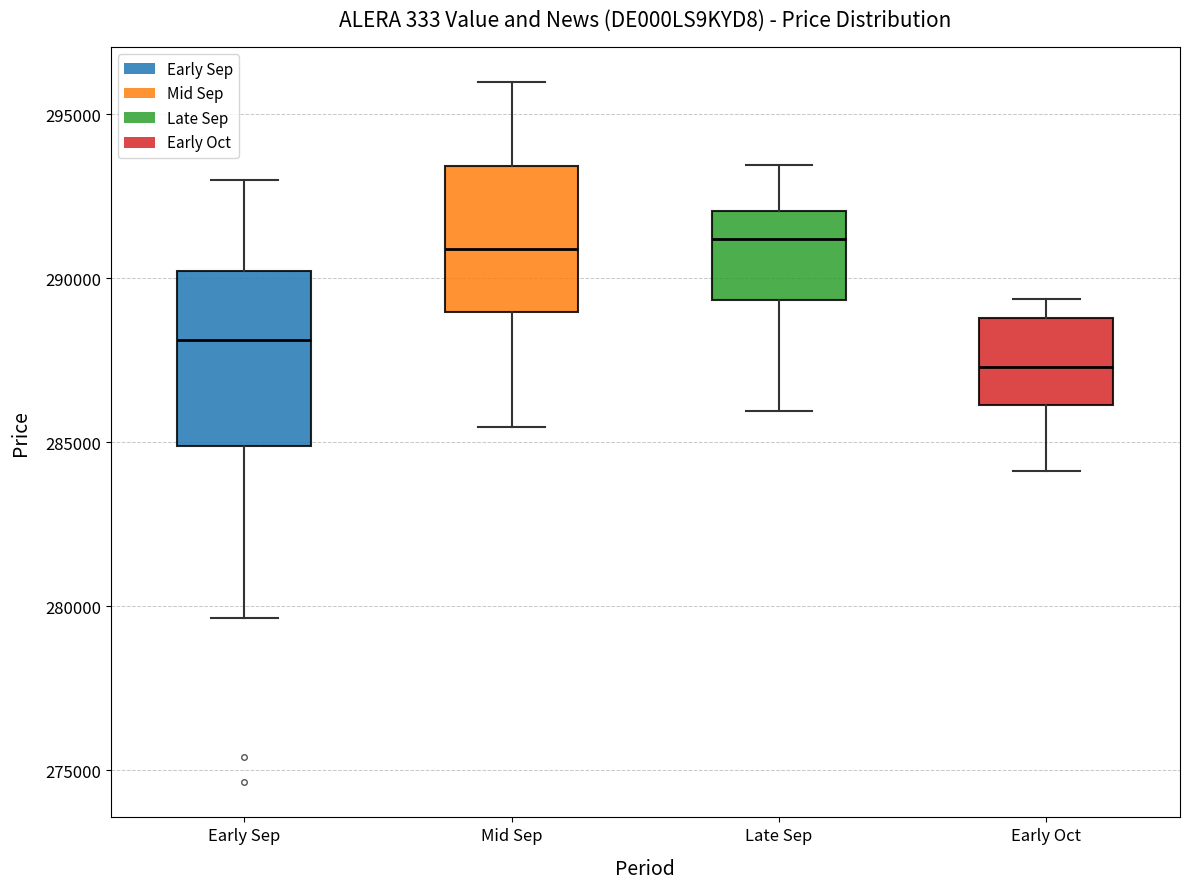

Reading left to right, read every box against the y-axis: the position of its median line, the range the box covers, and the ends of its whiskers. The values are not printed on the chart, so give them approximately, as read against the axis.

Early Sep: median 288000, box 285000 to 290000, whiskers 279500 to 293000
Mid Sep: median 291000, box 289000 to 293500, whiskers 285500 to 296000
Late Sep: median 291000, box 289500 to 292000, whiskers 286000 to 293500
Early Oct: median 287500, box 286000 to 289000, whiskers 284000 to 289500